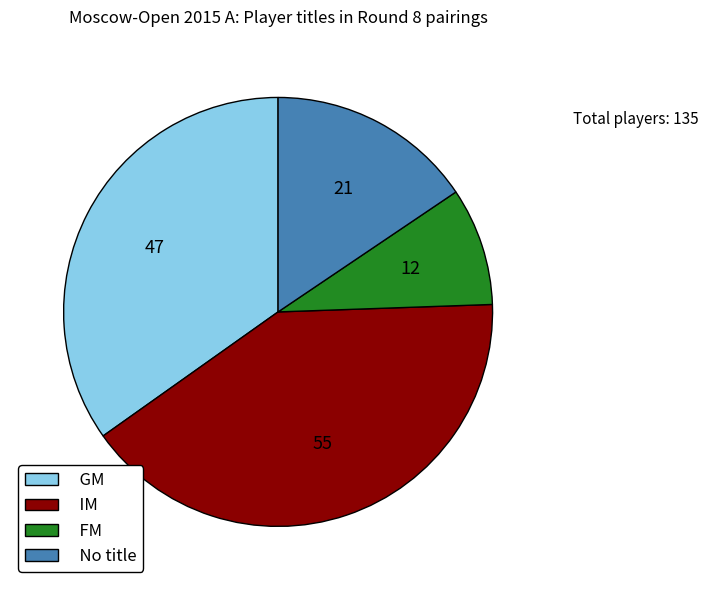

Is it true that FM is 9% of the pie?

True